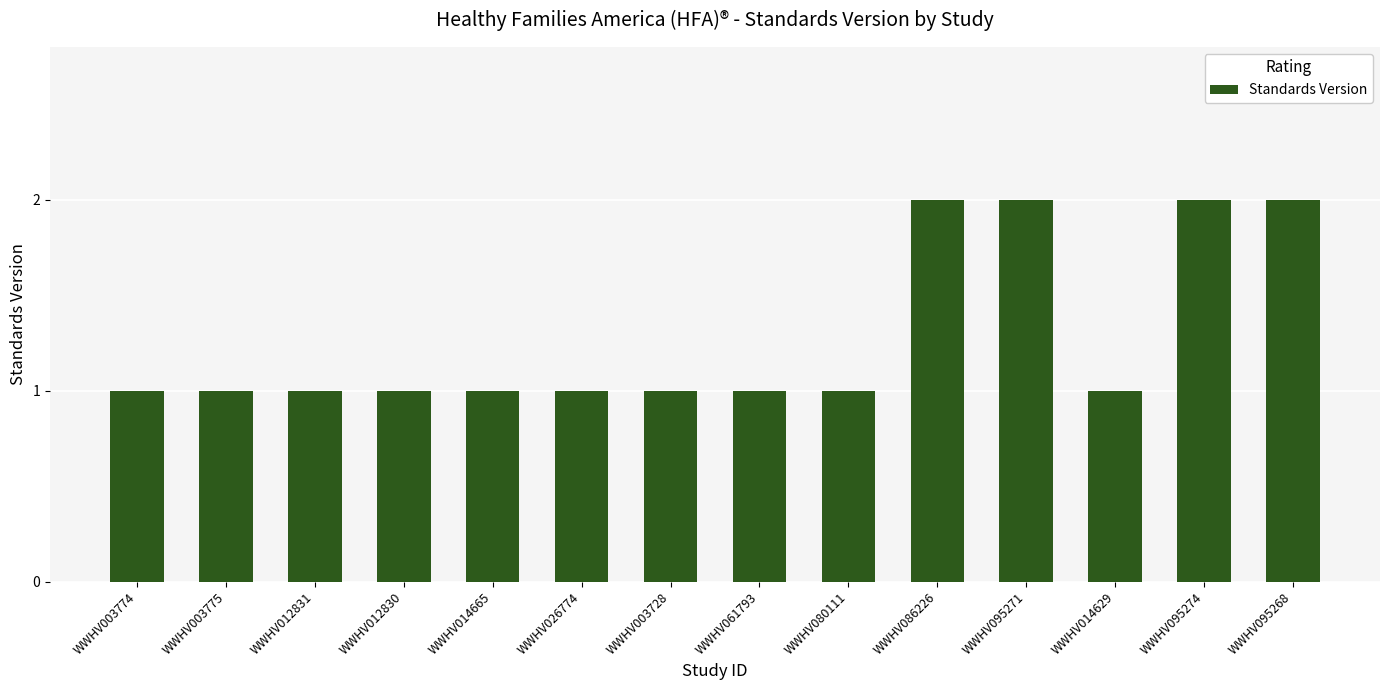

Reading right to left, what are all the values shown in this chart?

2	2	1	2	2	1	1	1	1	1	1	1	1	1